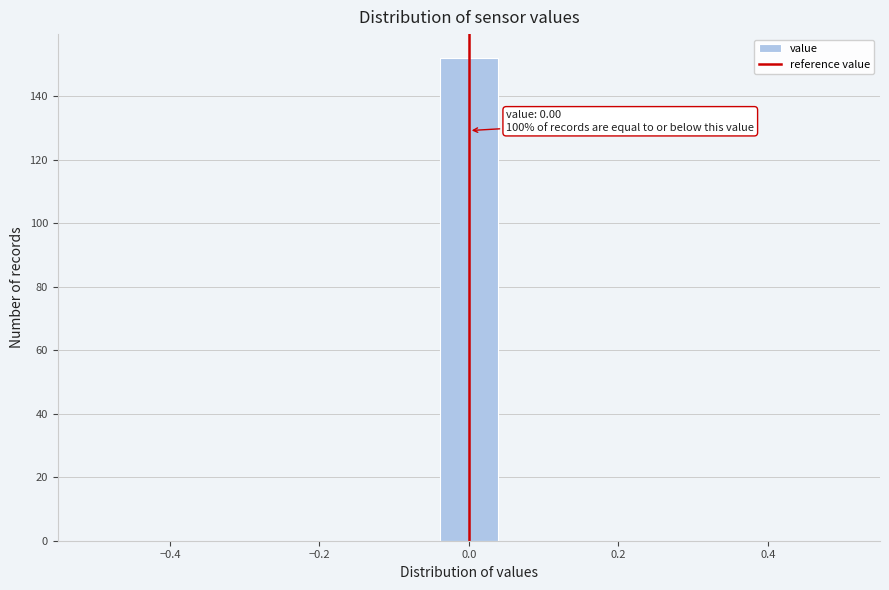

Read against the x-axis, roughly where is the centre of the tallest bar?

0.00